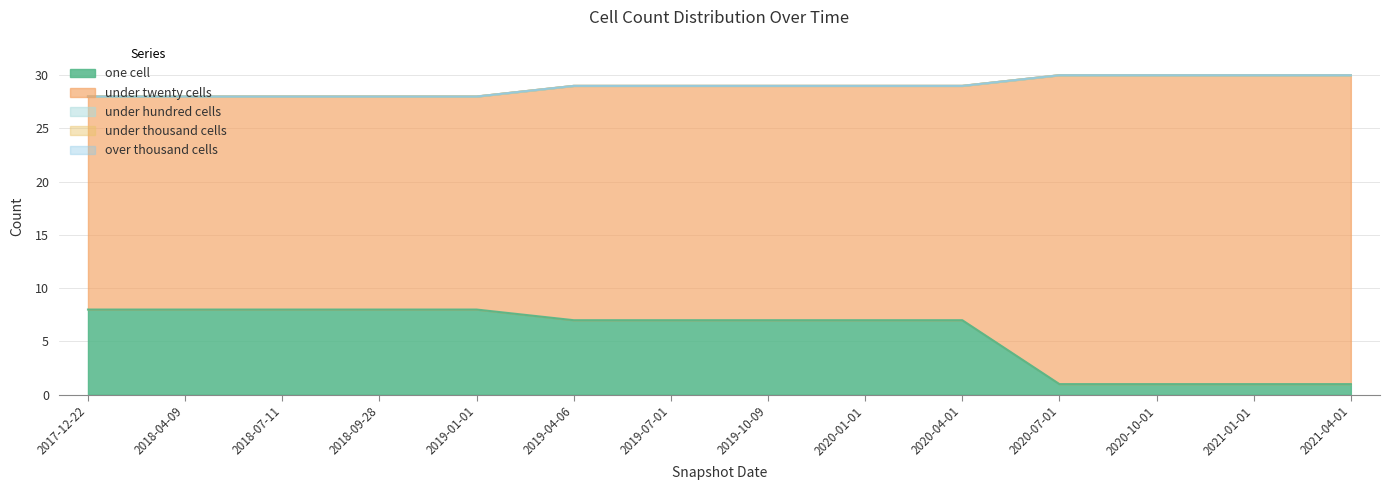

At which category does the chart reach its peak across all series?

2020-07-01